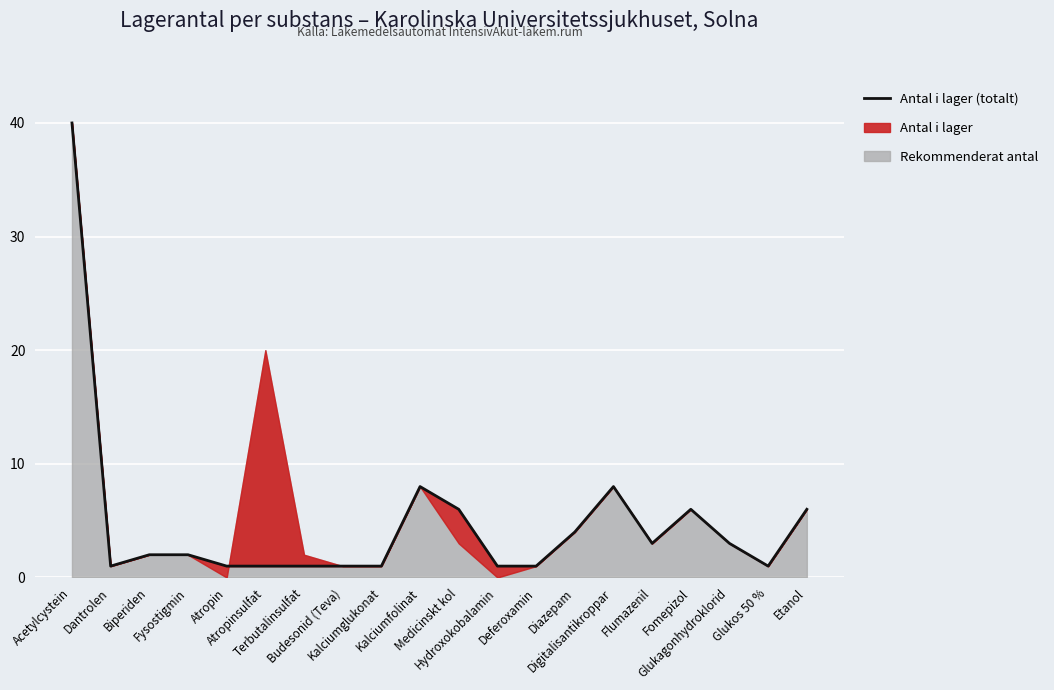

What is the greatest value displayed?

40